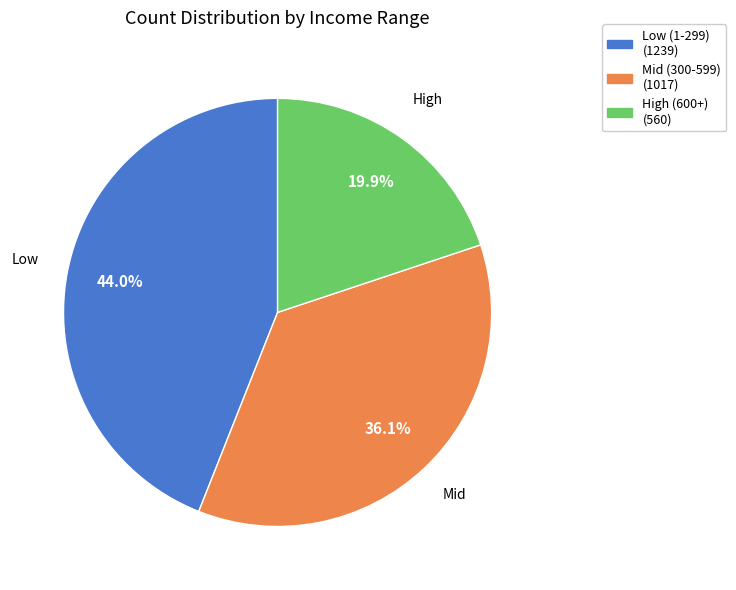

Is there a majority slice in this chart?

No